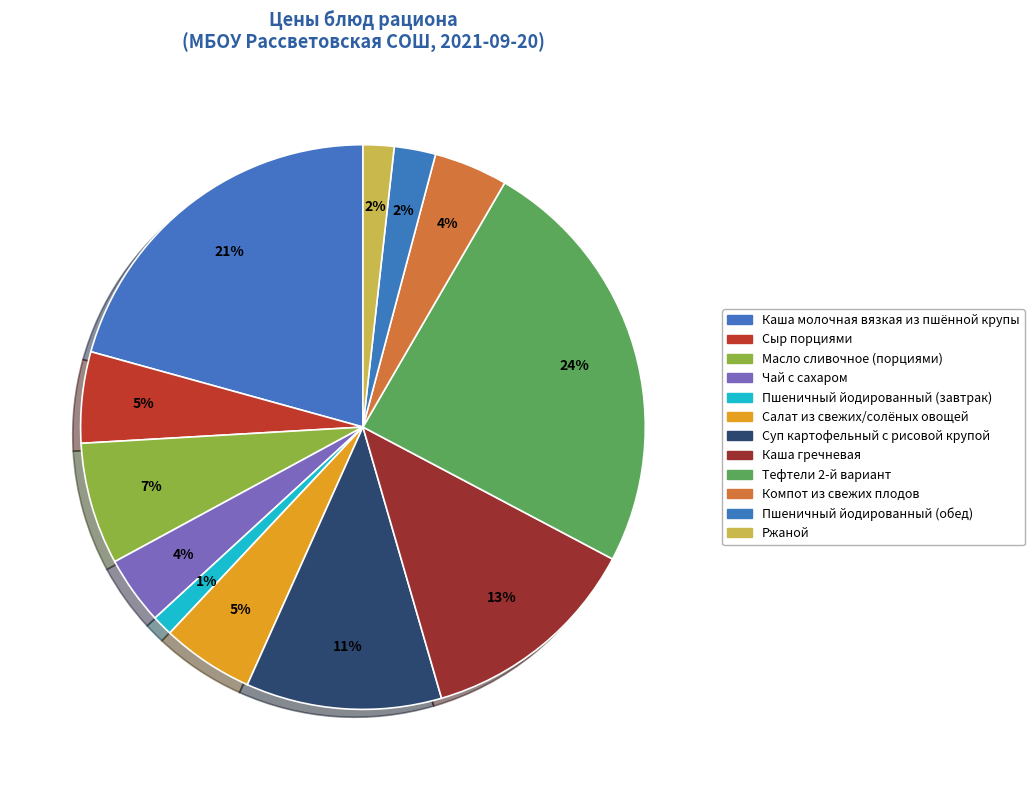

Does Пшеничный йодированный (завтрак) represent more than half of the total?

No